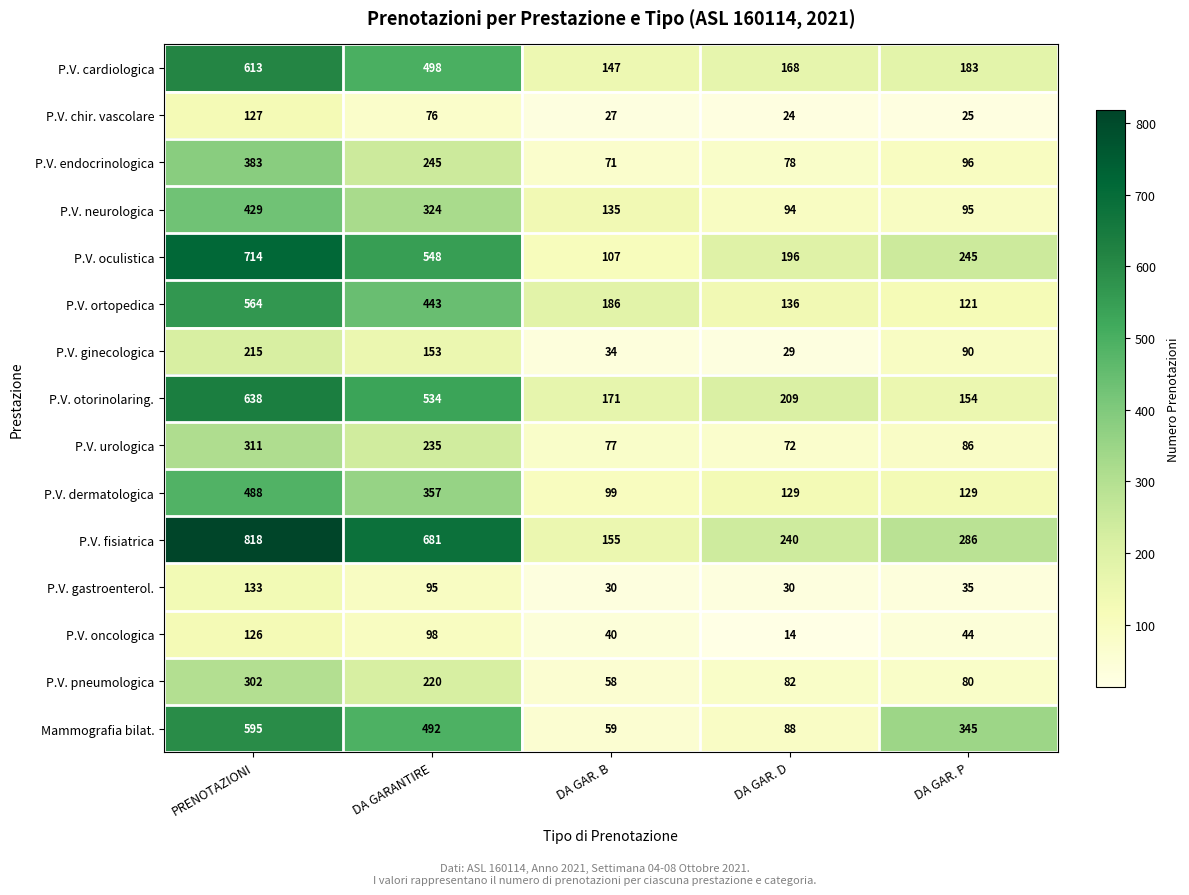

The value of P.V. otorinolaring. at DA GAR. P is 59. True or false?

False